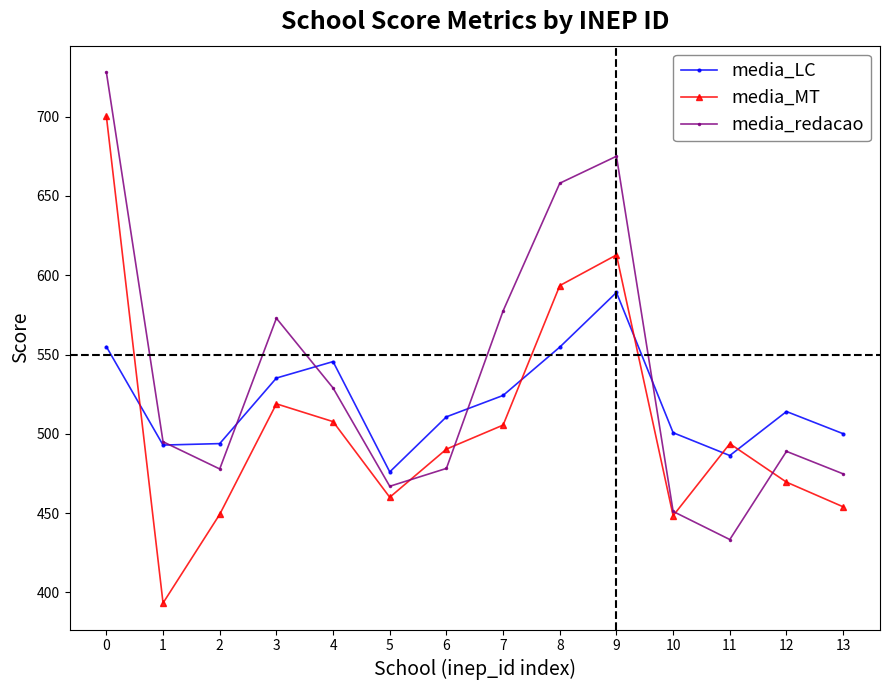

What is the maximum value for media_LC?

589.1